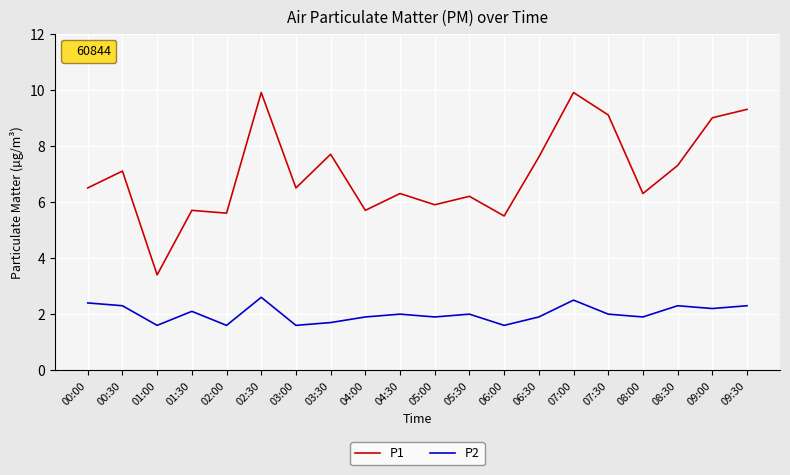

How many lines are shown in the chart?

2